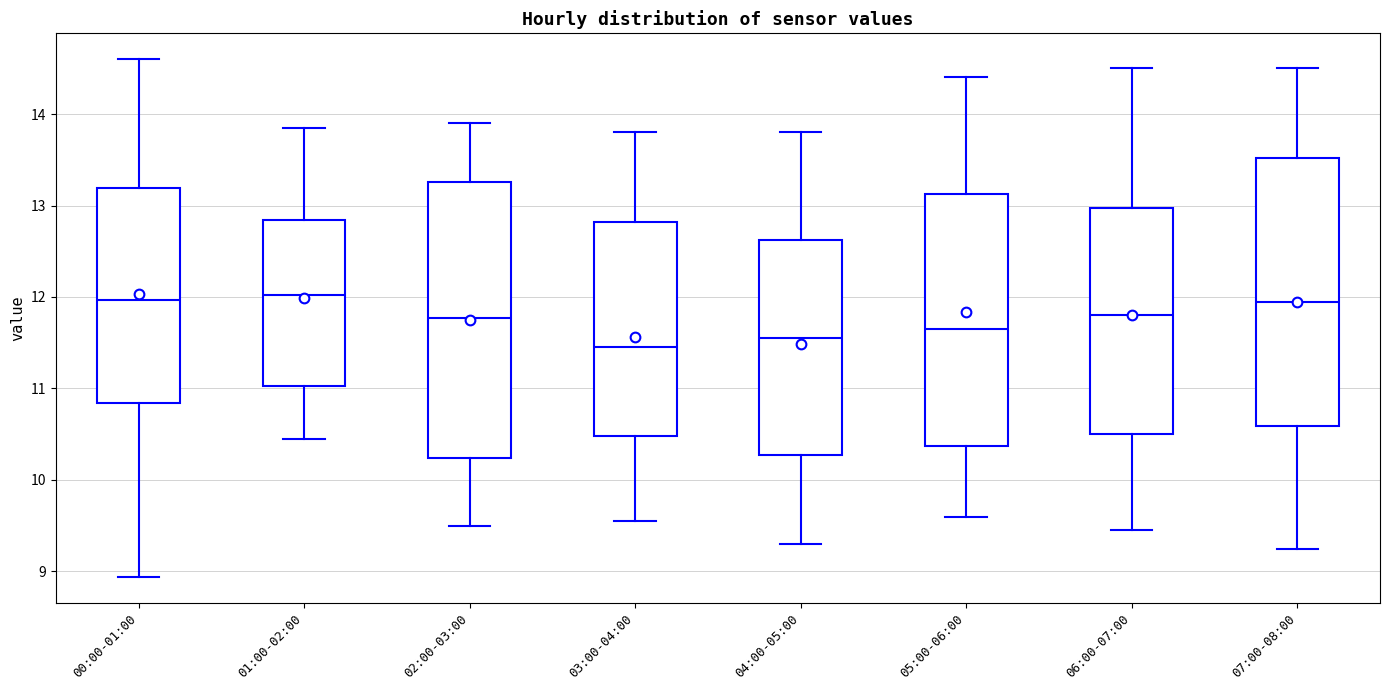

Reading left to right, transcribe this box plot: for each box, give where its median line is, the range the box spans, and where its two whiskers end, as read against the y-axis. The values are not printed on the chart, so give them approximately, as read against the axis.

00:00-01:00: median 12.0, box 10.8 to 13.2, whiskers 8.9 to 14.6
01:00-02:00: median 12.0, box 11.0 to 12.8, whiskers 10.5 to 13.9
02:00-03:00: median 11.8, box 10.2 to 13.3, whiskers 9.5 to 13.9
03:00-04:00: median 11.5, box 10.5 to 12.8, whiskers 9.6 to 13.8
04:00-05:00: median 11.6, box 10.3 to 12.6, whiskers 9.3 to 13.8
05:00-06:00: median 11.7, box 10.4 to 13.1, whiskers 9.6 to 14.4
06:00-07:00: median 11.8, box 10.5 to 13.0, whiskers 9.5 to 14.5
07:00-08:00: median 12.0, box 10.6 to 13.5, whiskers 9.3 to 14.5